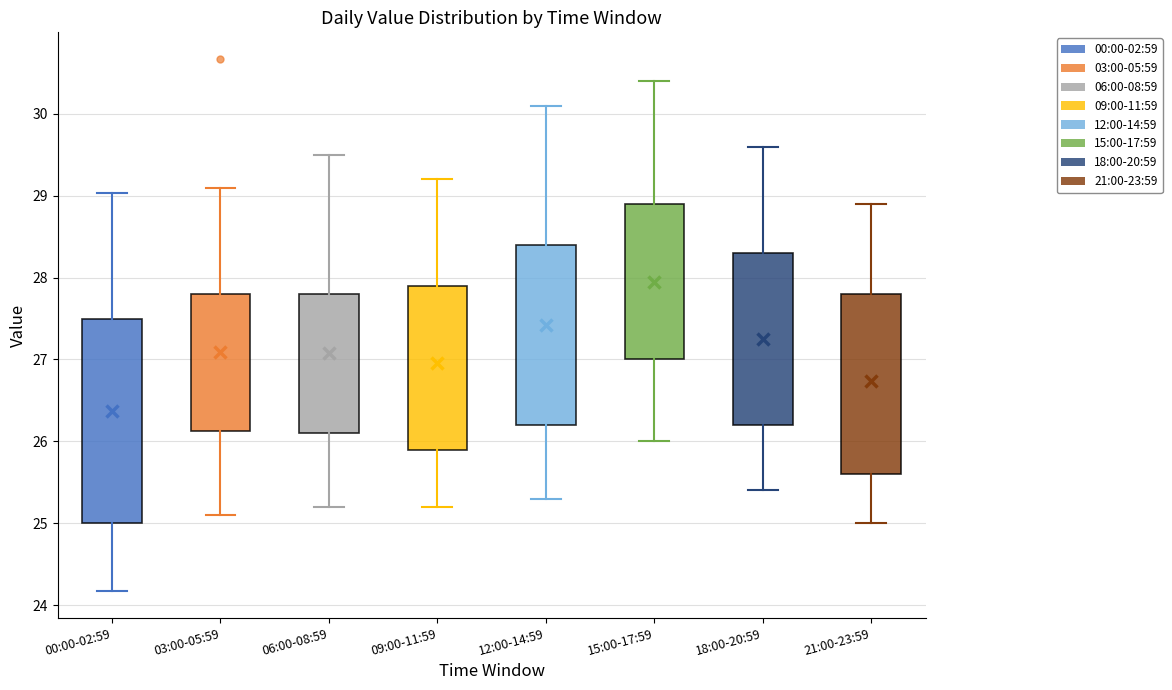

Which box is the tallest, from its lower edge to its upper edge?

00:00-02:59